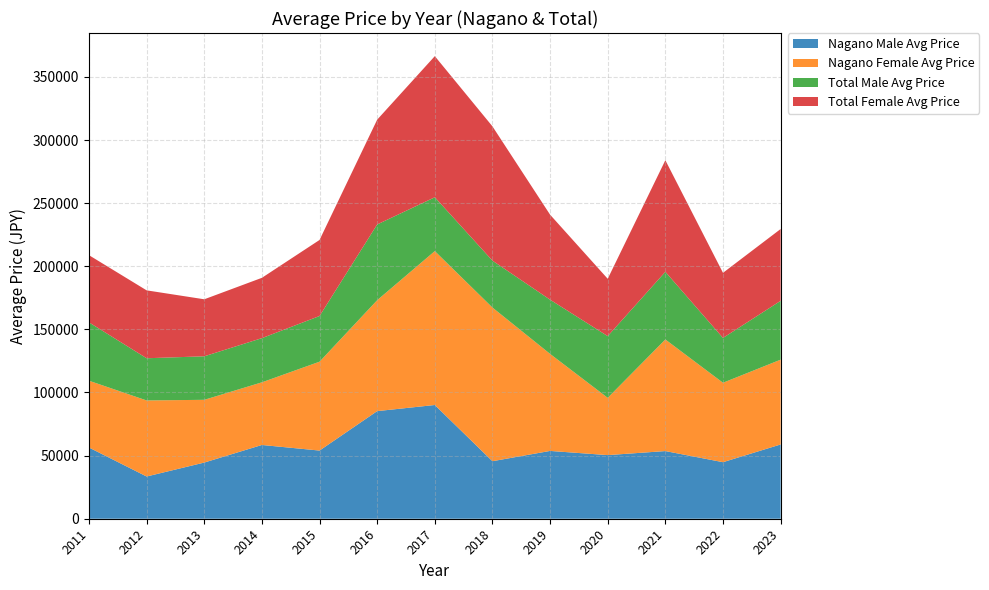

Reading left to right, transcribe all the data shown in this chart.

Nagano Male Avg Price: 0=56400	1=33462	2=44500	3=58429	4=54000	5=85250	6=90100	7=45571	8=53714	9=50400	10=53600	11=44800	12=58833
Nagano Female Avg Price: 0=52926	1=60237	2=49703	3=49628	4=70400	5=87867	6=121920	7=121727	8=76871	9=45385	10=88400	11=62929	12=67176
Total Male Avg Price: 0=46222	1=33429	2=34478	3=35000	4=36188	5=60000	6=42636	7=37153	8=42934	9=48879	10=53600	11=35494	12=46607
Total Female Avg Price: 0=53226	1=53787	2=45161	3=47788	4=60246	5=83018	6=111790	7=106382	8=67345	9=45428	10=88400	11=51583	12=56888